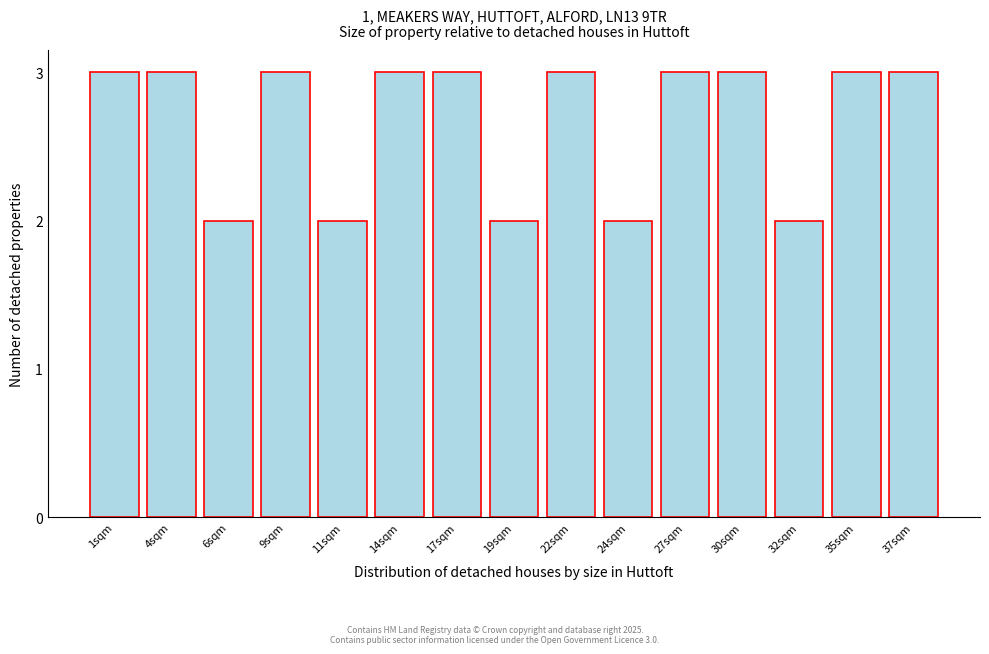

Reading left to right, what are all the values shown in this chart?

1sqm=3	4sqm=3	6sqm=2	9sqm=3	11sqm=2	14sqm=3	17sqm=3	19sqm=2	22sqm=3	24sqm=2	27sqm=3	30sqm=3	32sqm=2	35sqm=3	37sqm=3